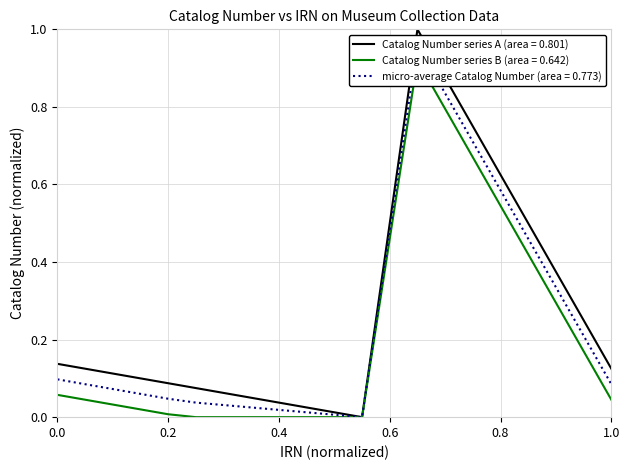

What is the value of the 6th point from the left?

0.1